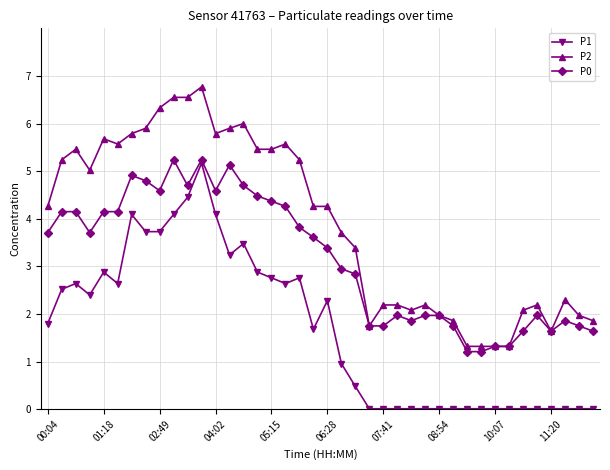

What is the greatest value displayed?

6.8